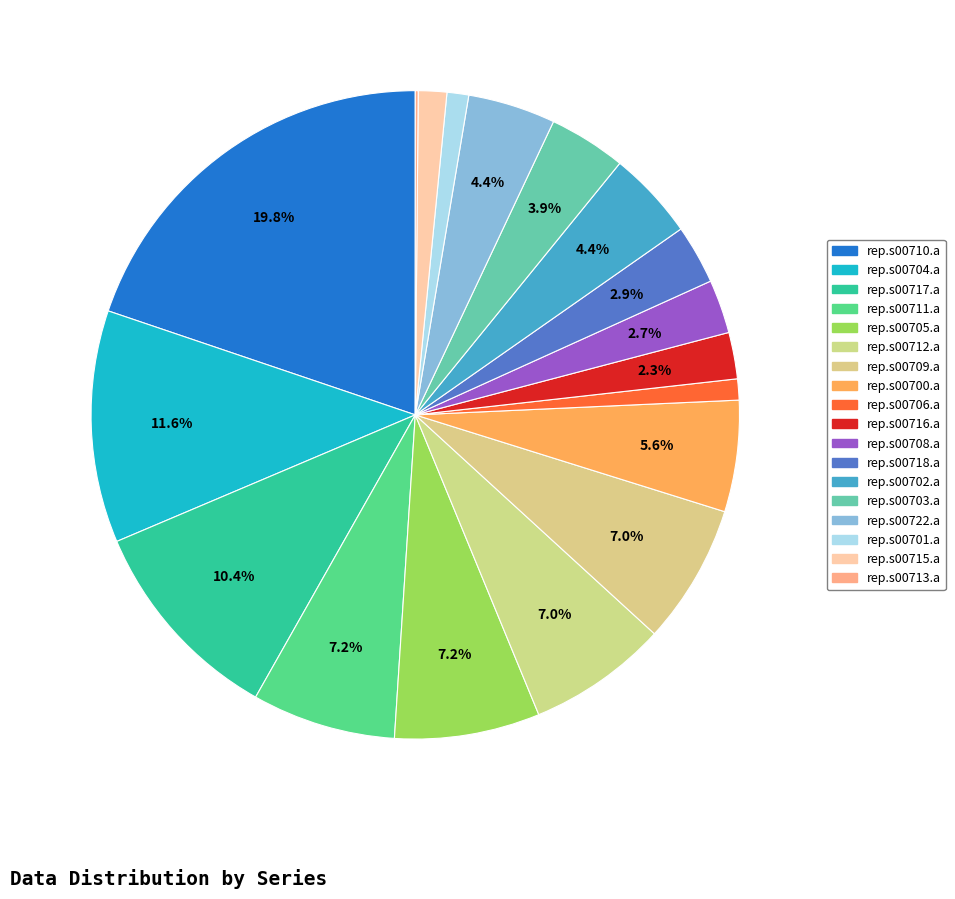

Is there any slice that represents more than half of the pie?

No